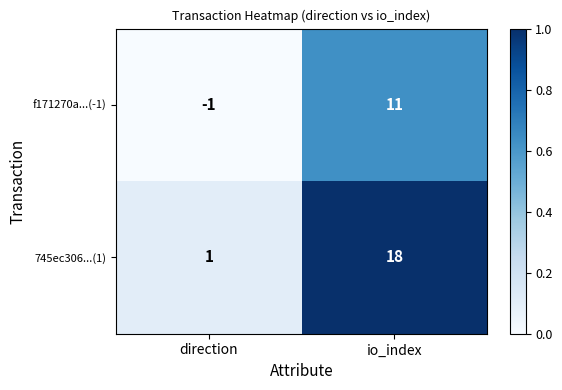

At io_index, list the series in order from smallest to largest.

f171270a...(-1), 745ec306...(1)